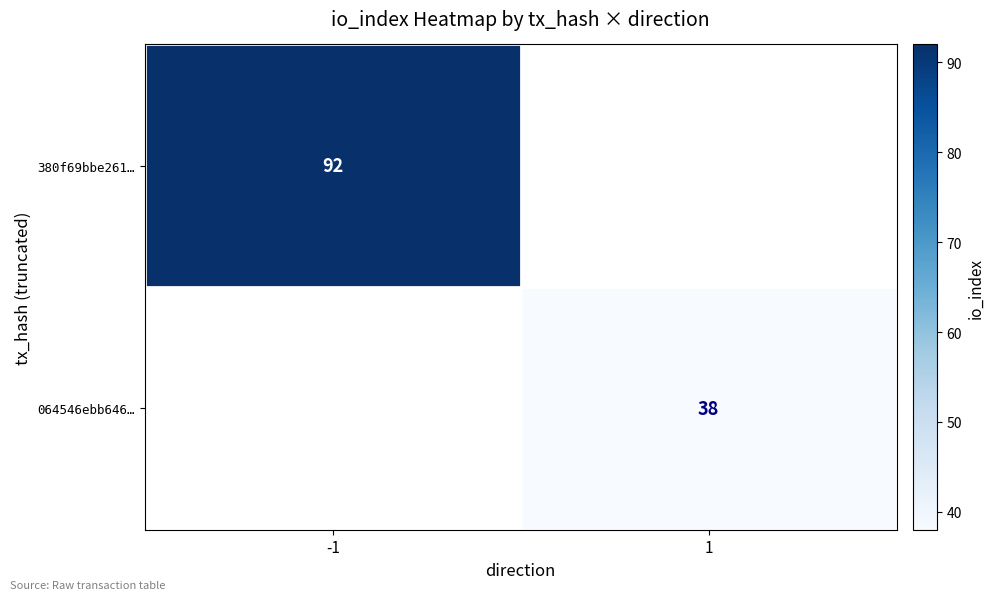

Is the value of 064546ebb646… at 1 greater than the value of 380f69bbe261… at -1?

No